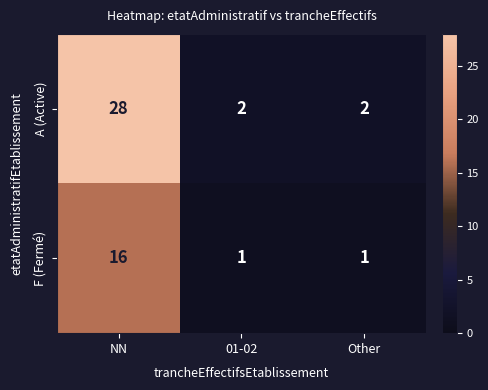

What is the difference between the maximum and minimum values in the F (Fermé) series?

15